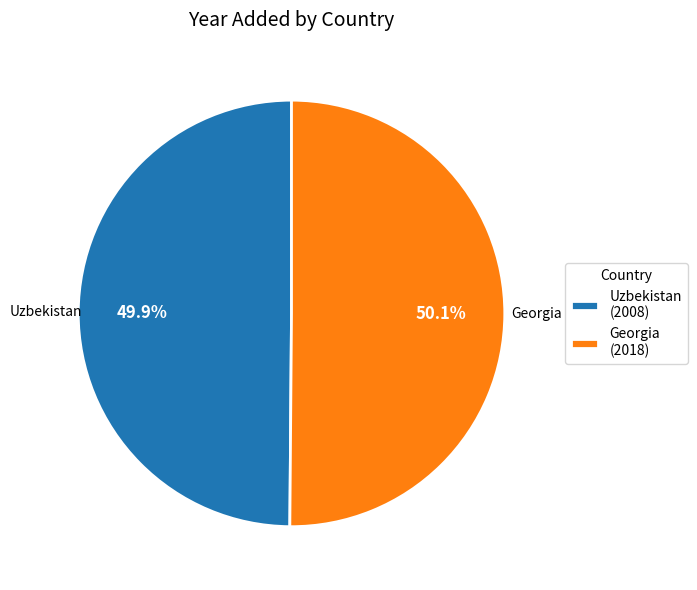

The Georgia slice represents 50% of the pie. True or false?

True